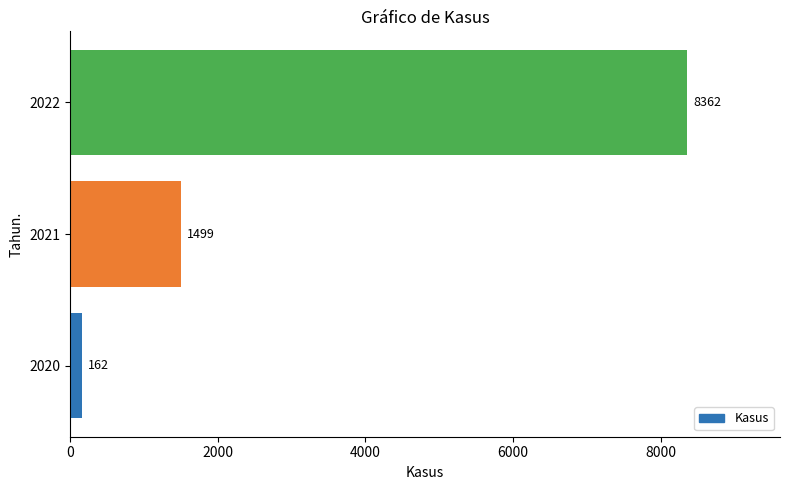

Count the number of data series in this chart.

1